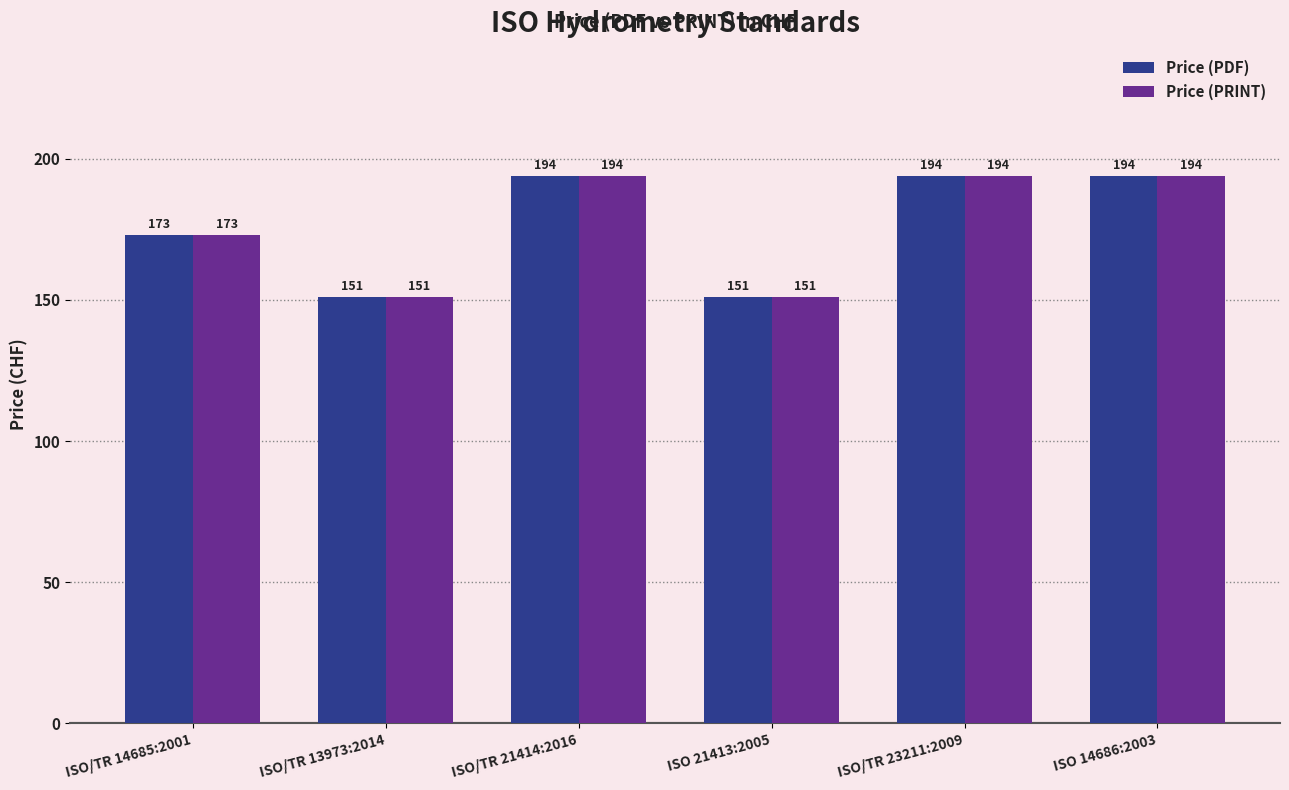

Reading left to right, what are all the values shown in this chart?

Price (PDF): 173	151	194	151	194	194
Price (PRINT): 173	151	194	151	194	194